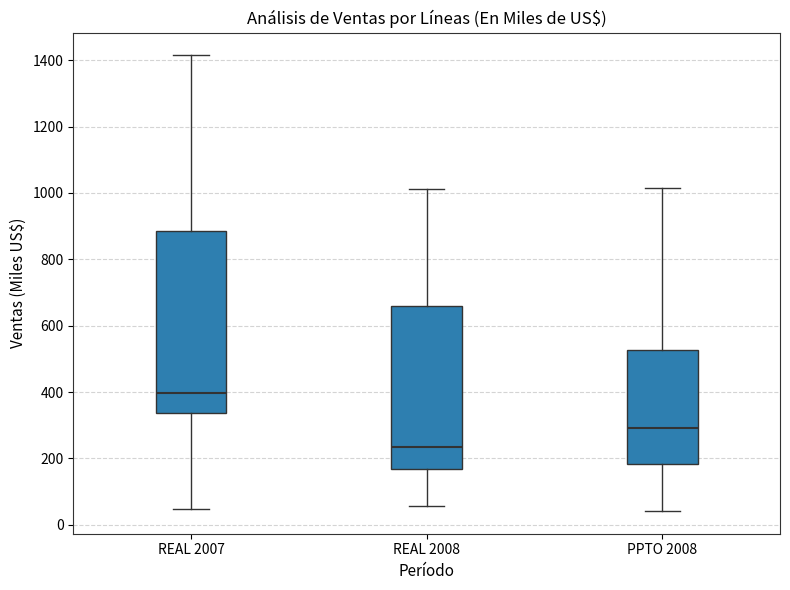

Which box's median line is the lowest?

REAL 2008